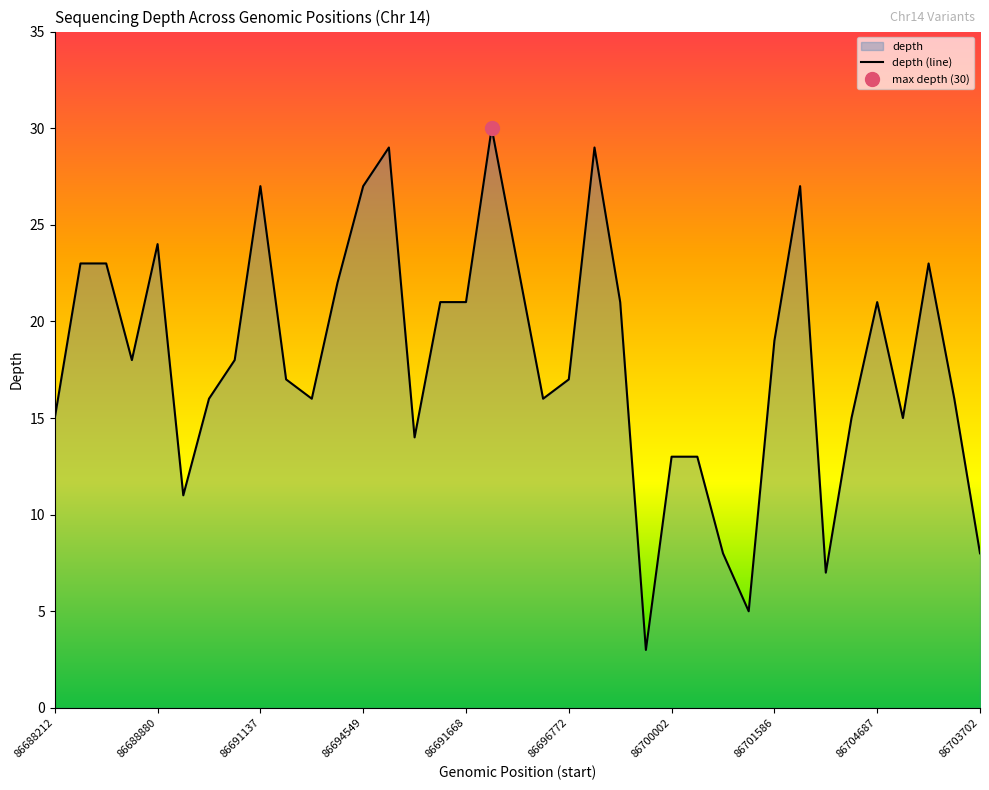

Is it true that the value at 11 is 22?

True